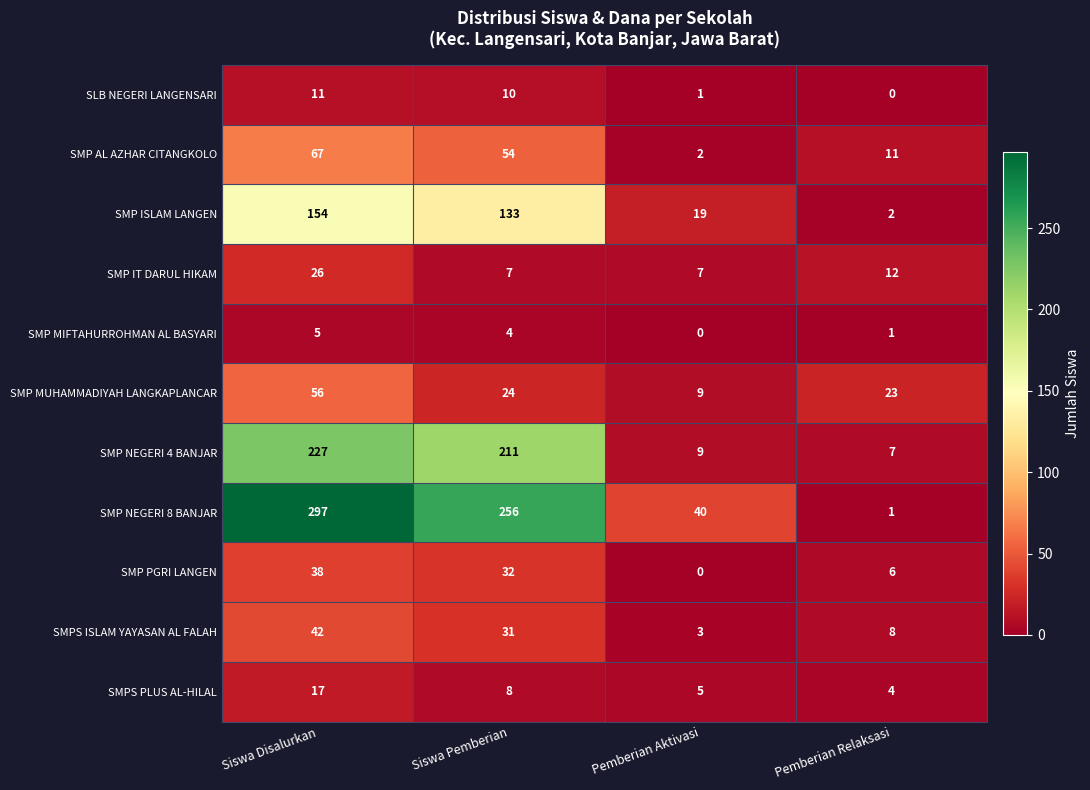

How many data points in SLB NEGERI LANGENSARI are less than 10?

2